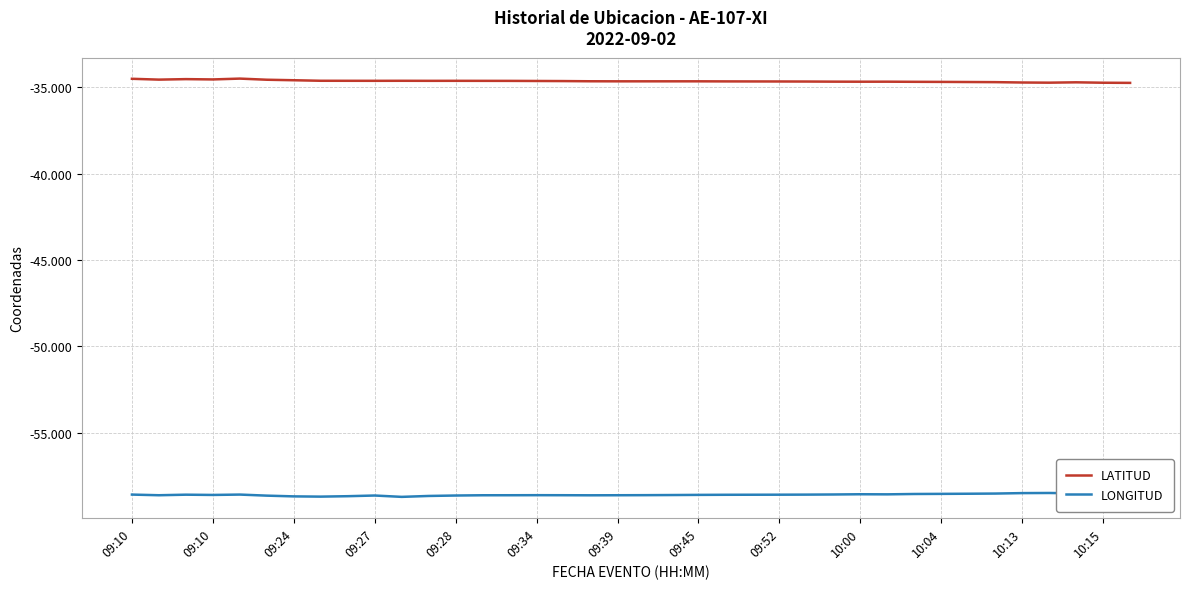

Rank the series at 09:24 from lowest to highest value.

LONGITUD, LATITUD